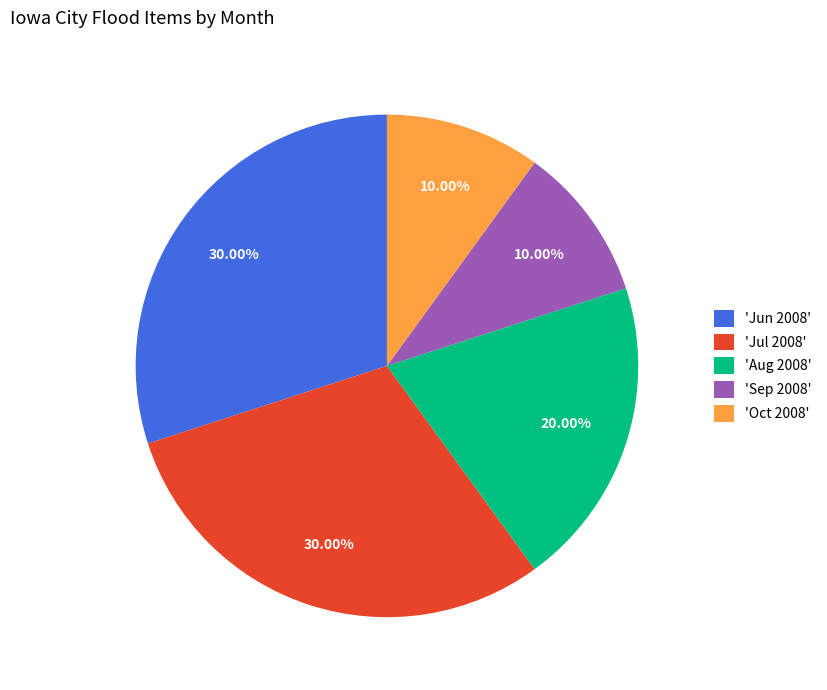

Combined, do 'Jul 2008' and 'Oct 2008' account for over 50%?

No